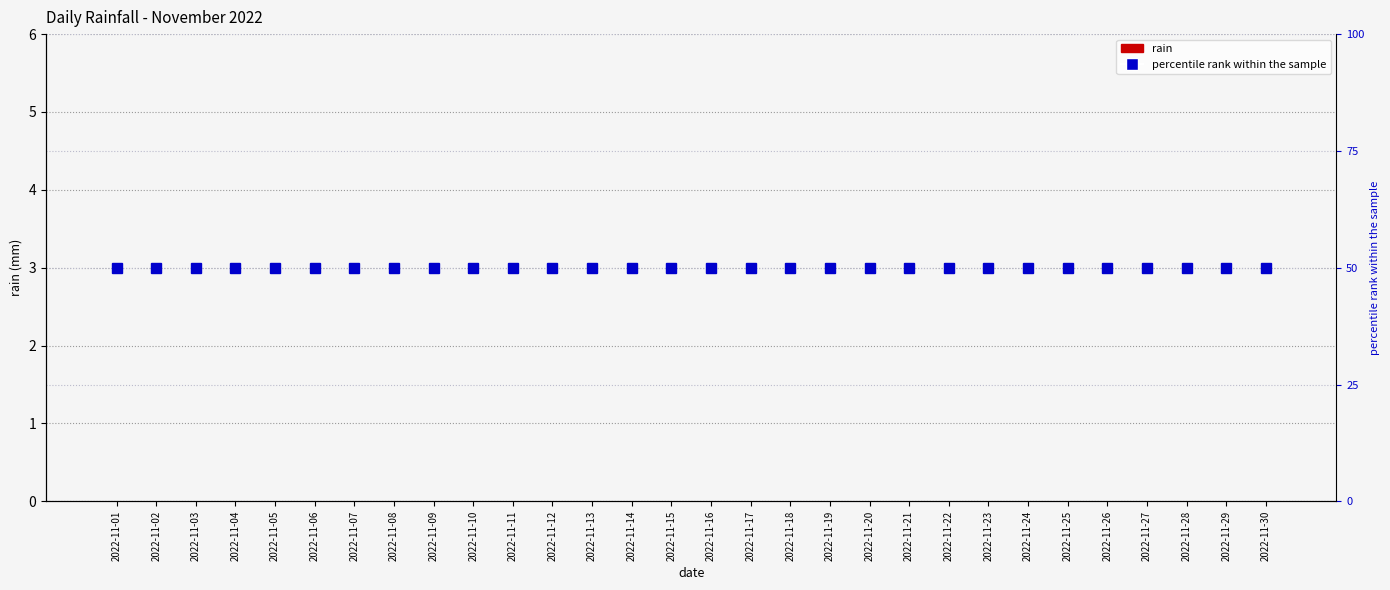

Reading left to right, what are all the values shown in this chart?

rain: 0	0	0	0	0	0	0	0	0	0	0	0	0	0	0	0	0	0	0	0	0	0	0	0	0	0	0	0	0	0
percentile rank within the sample: 50	50	50	50	50	50	50	50	50	50	50	50	50	50	50	50	50	50	50	50	50	50	50	50	50	50	50	50	50	50